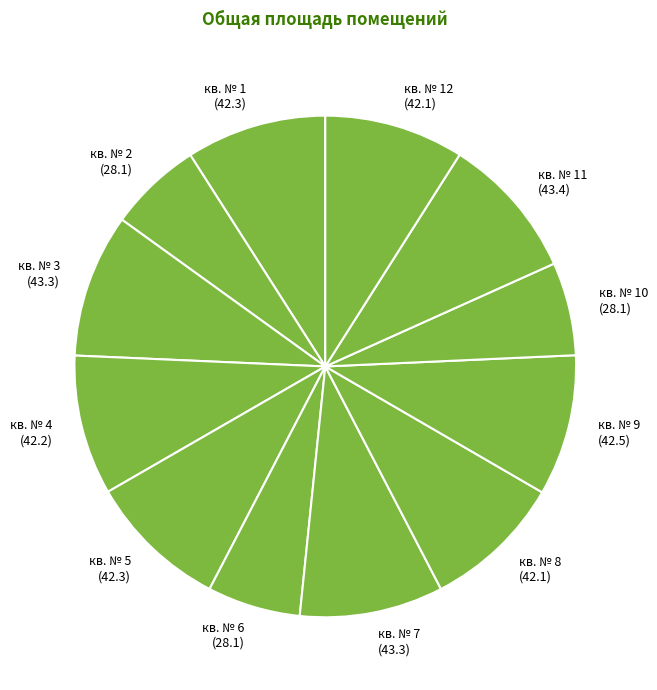

What is the ratio of the value at кв. № 8 (42.1) to the value at кв. № 6 (28.1)?

1.5